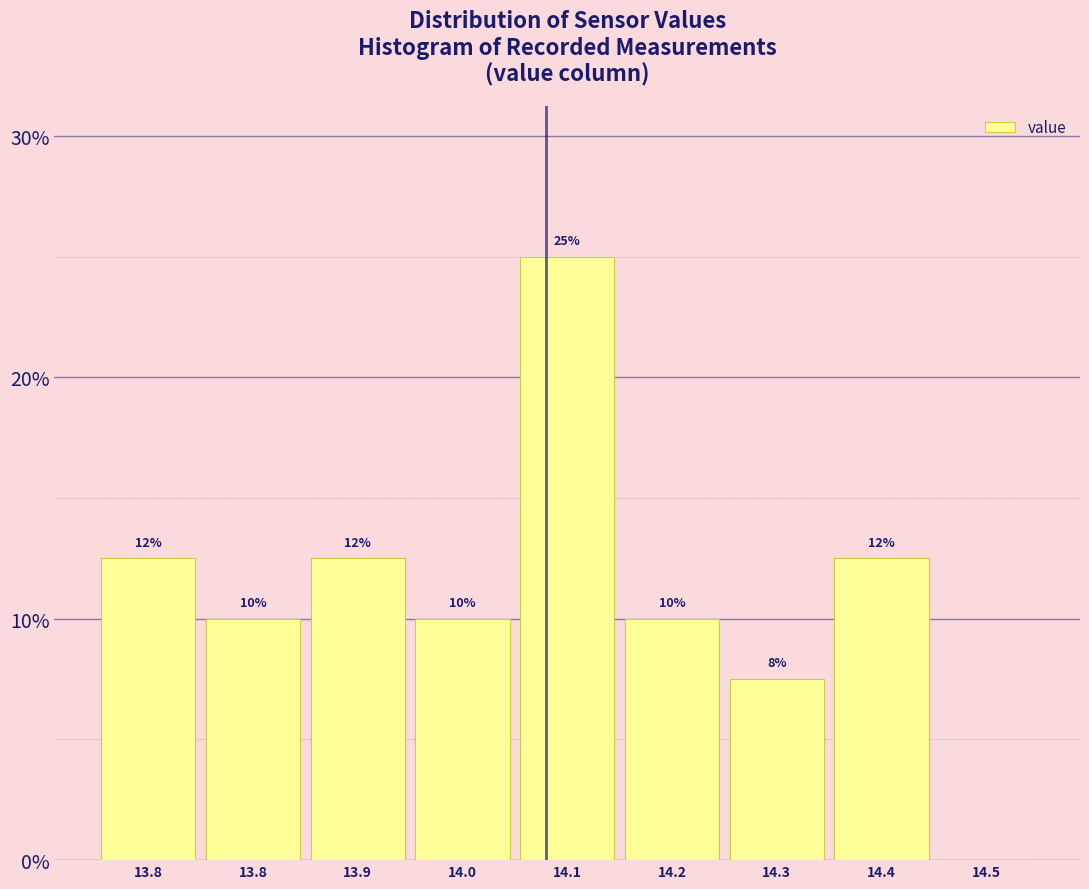

Count the number of data series in this chart.

1